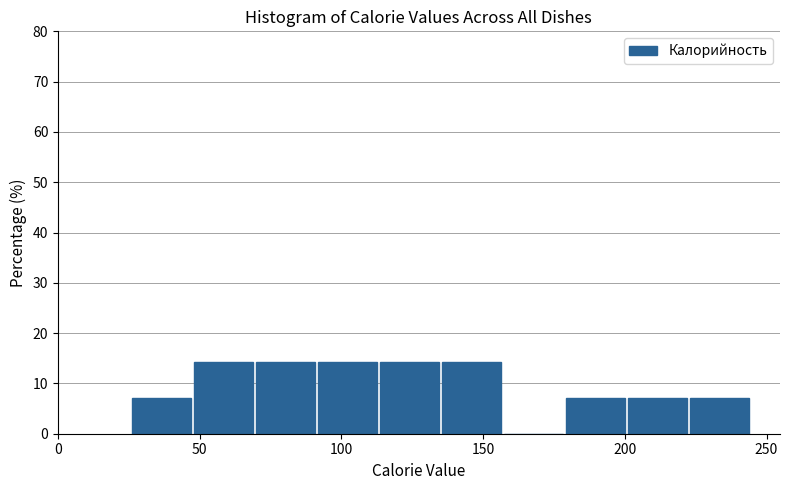

What is the height of the bar covering 45 to 70 on the x-axis? Neither the bar edges nor the heights are printed on the chart, so give them approximately, as read against the axes.

14